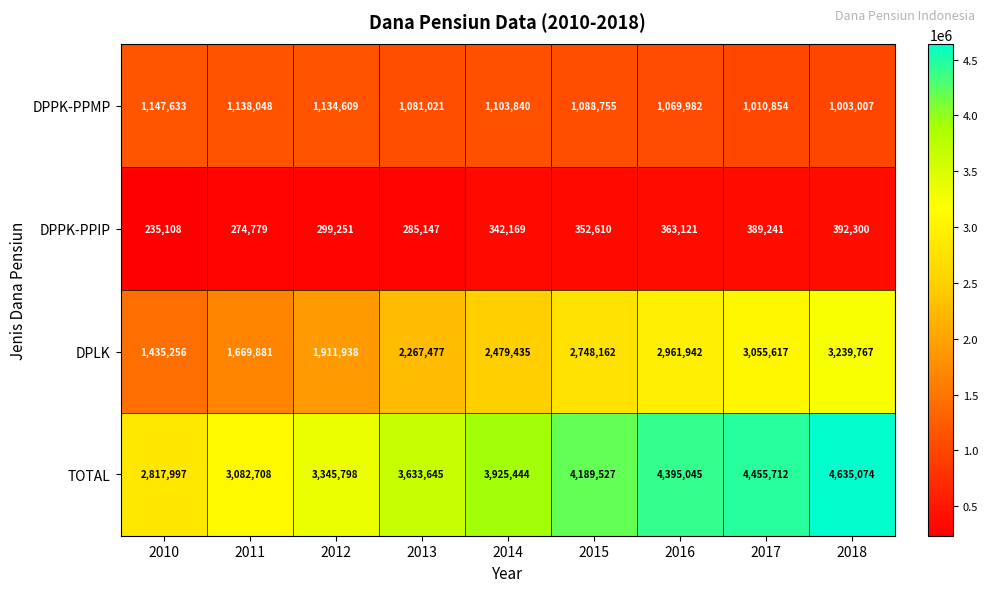

How many distinct data groups are displayed?

4